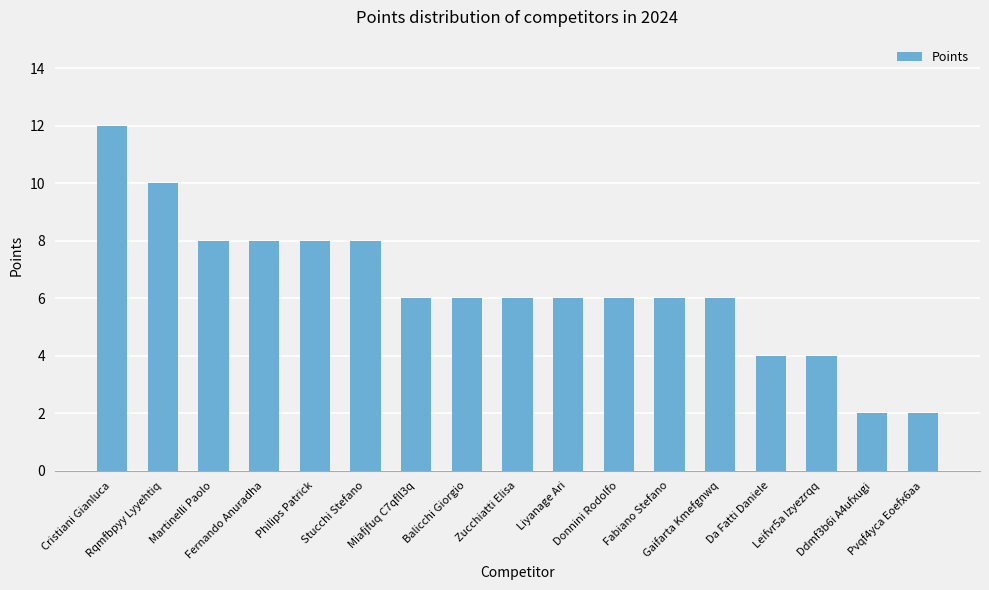

What is the average value?

6